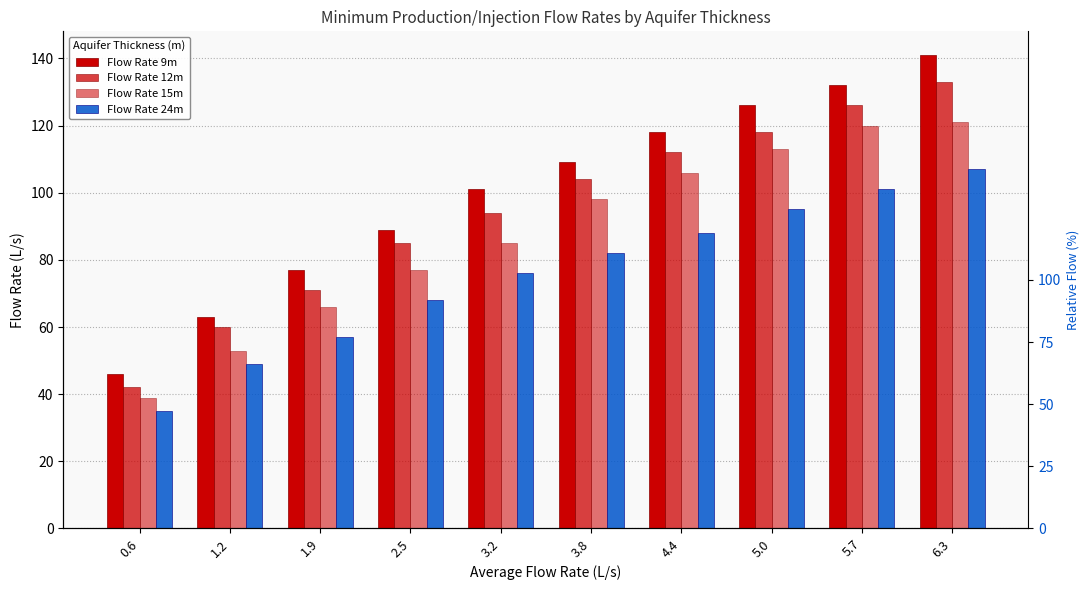

What is the average value of the Flow Rate 12m series?

94